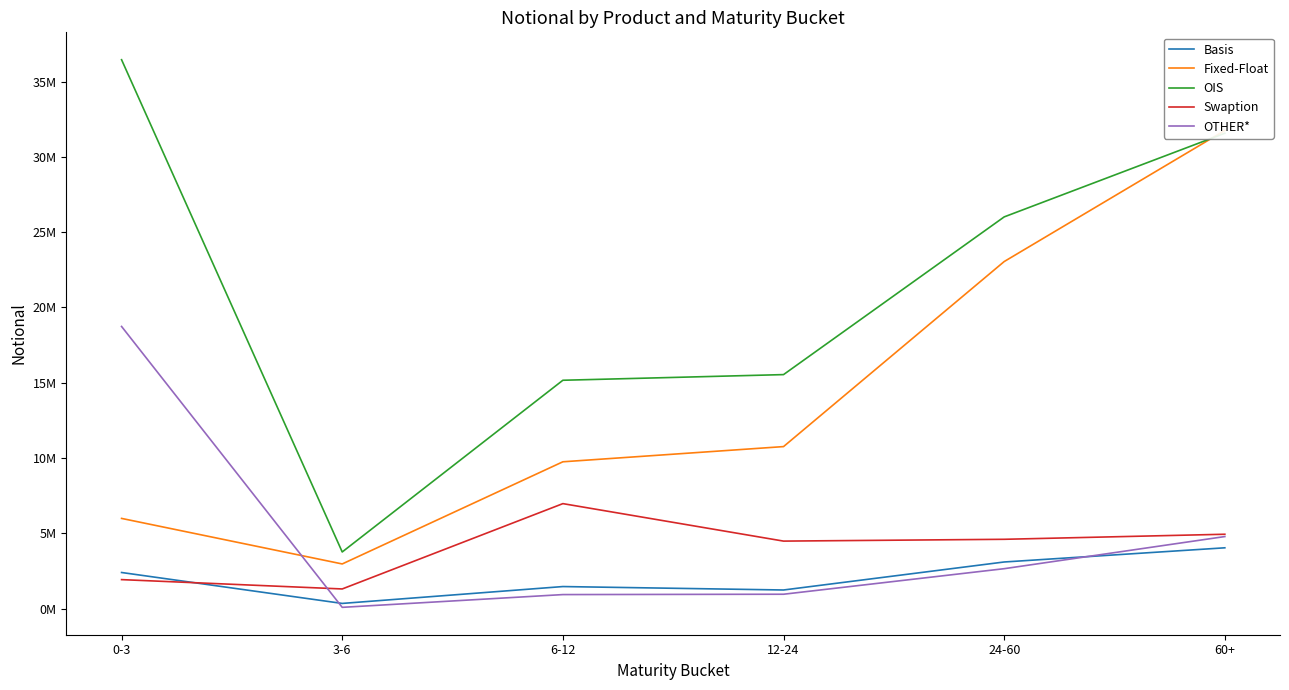

Between 0-3 and 6-12, which is larger?

0-3